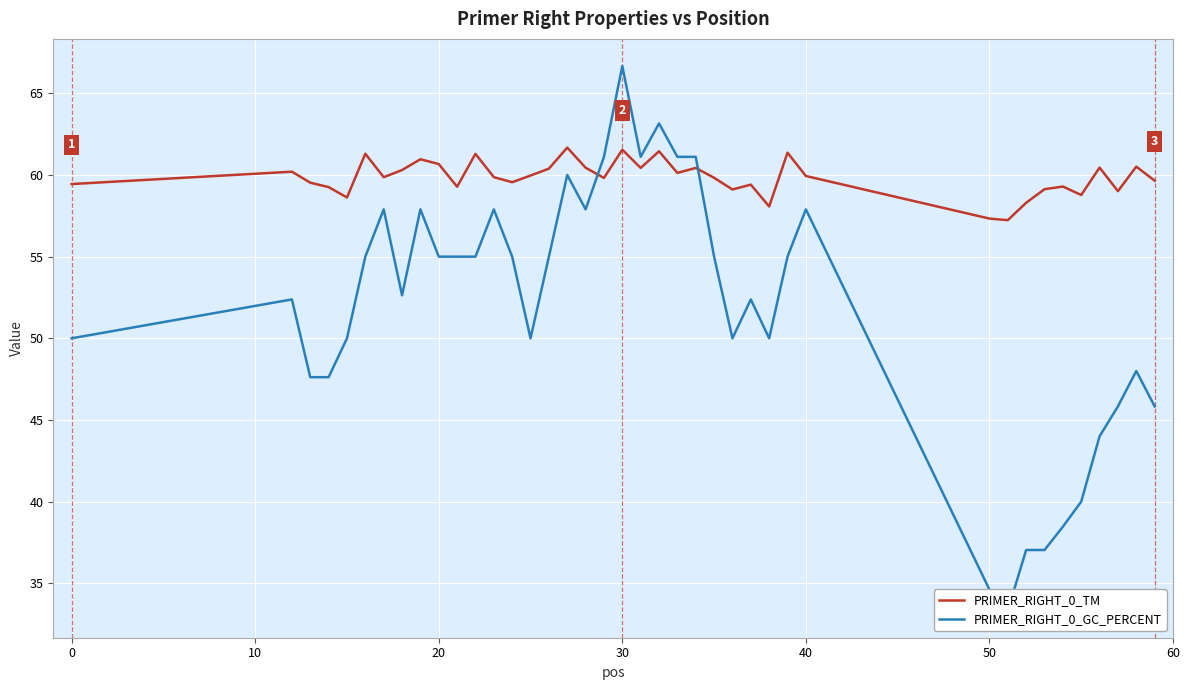

Which series has the largest total across all categories?

PRIMER_RIGHT_0_TM